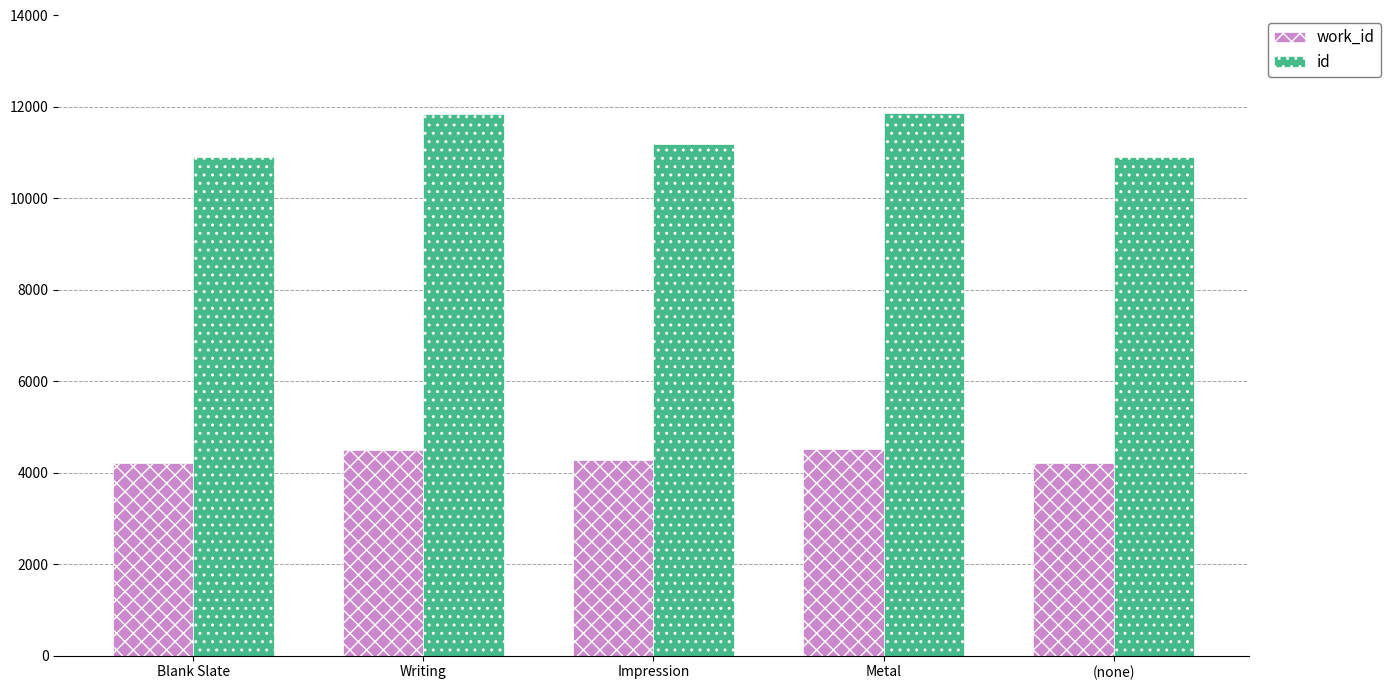

List the series in order of their overall mean, lowest first.

work_id, id